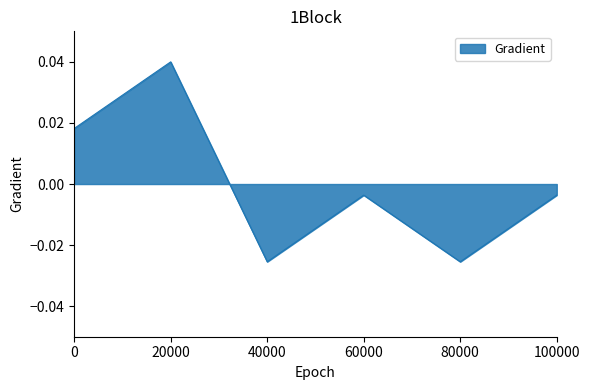

At which category does the data reach its first local valley?

40000